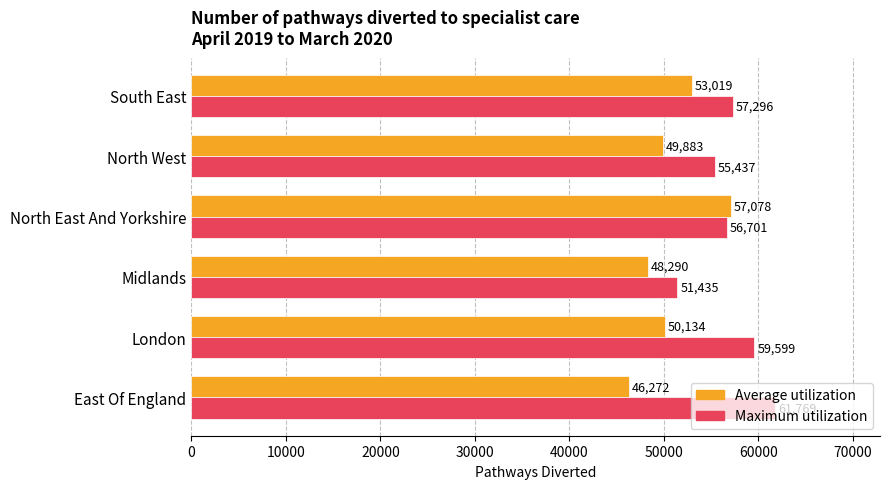

Read the Maximum utilization value at Midlands.

51434.8